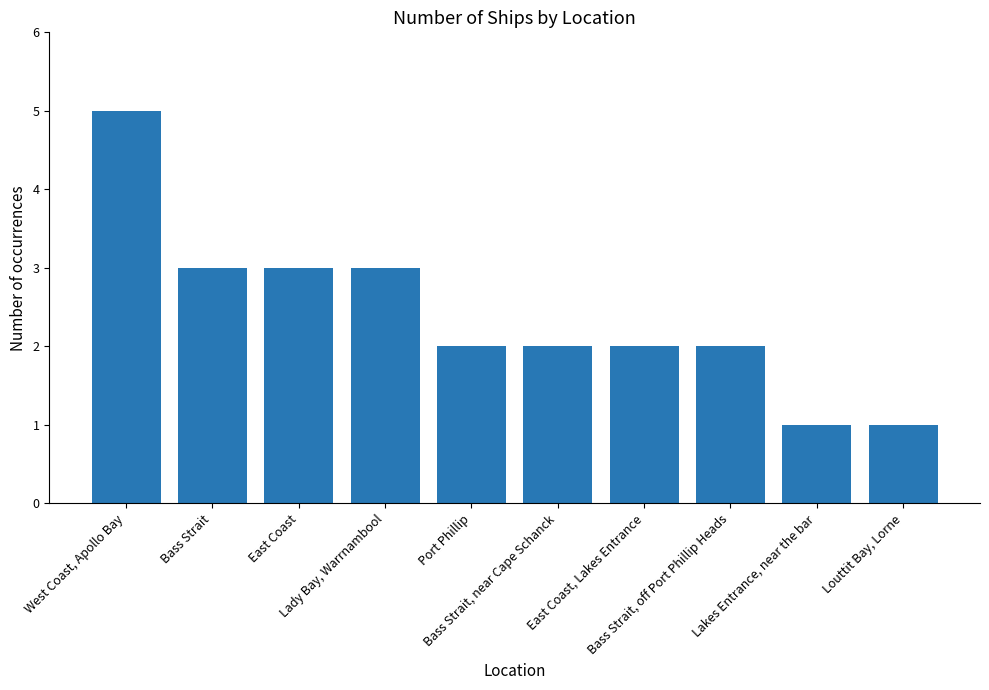

What is the greatest value displayed?

5